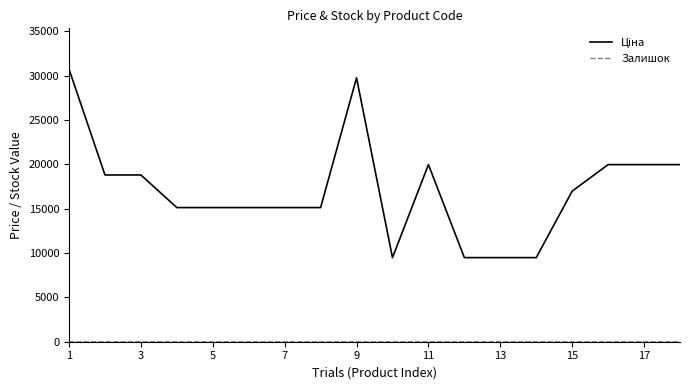

What is the maximum value shown in the chart?

30717.1